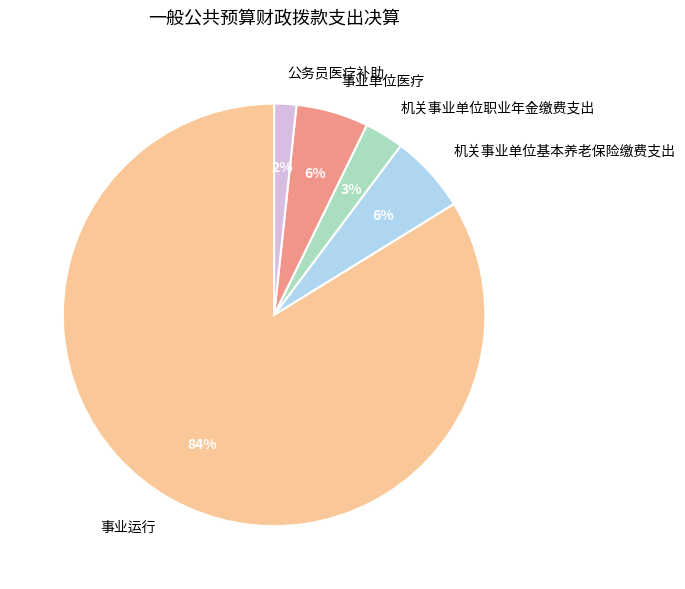

Does 机关事业单位基本养老保险缴费支出 represent more than half of the total?

No